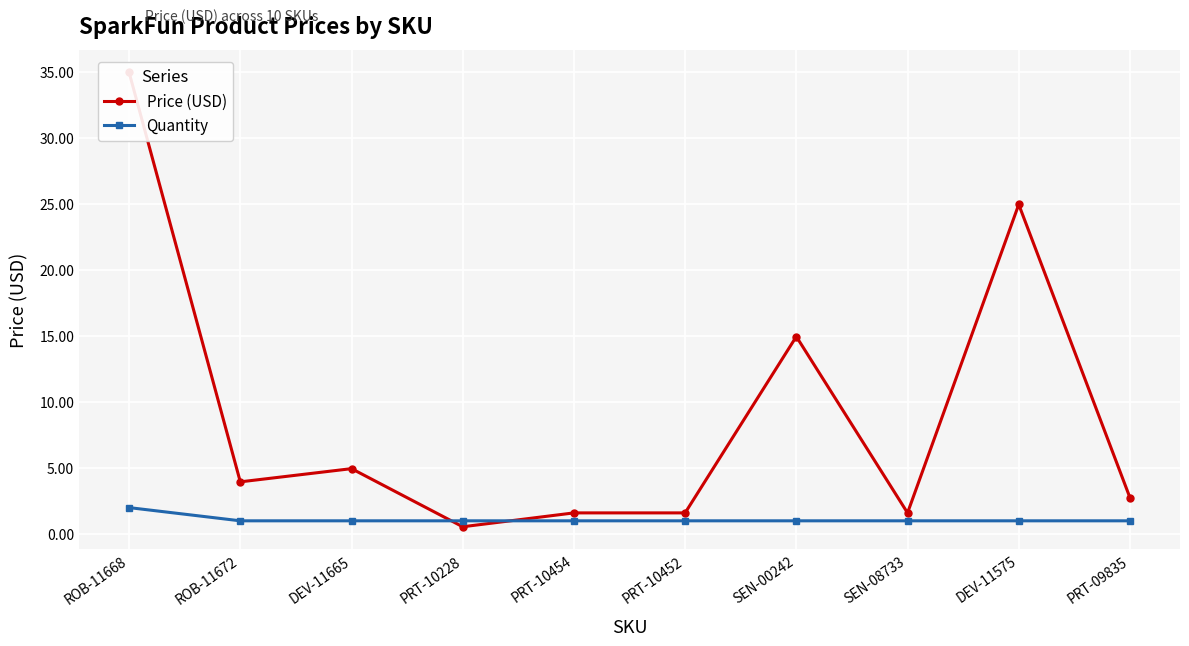

True or false: Quantity and Price (USD) cross at least once.

True